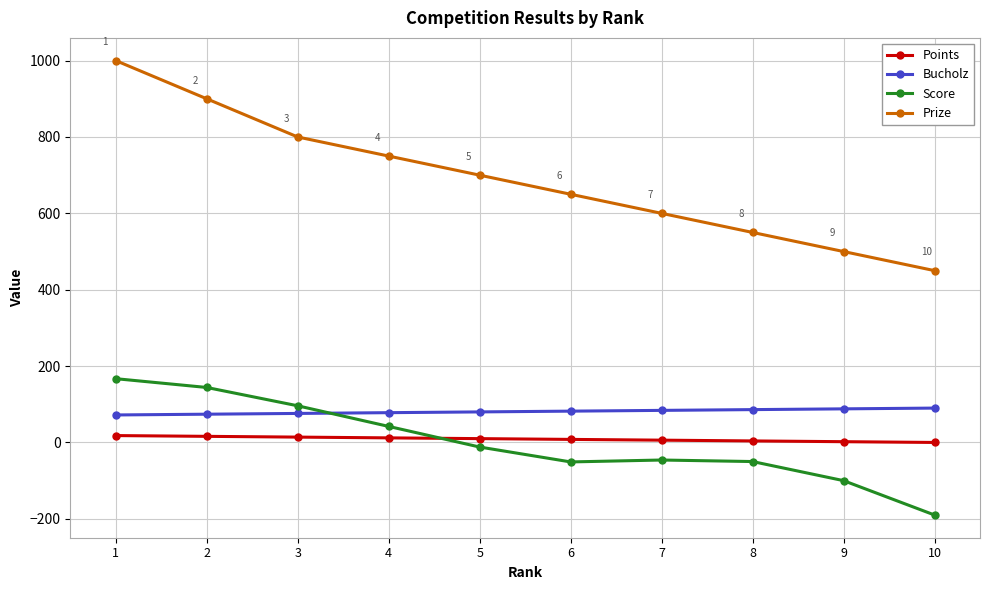

What is the total value across all series at 8?

590